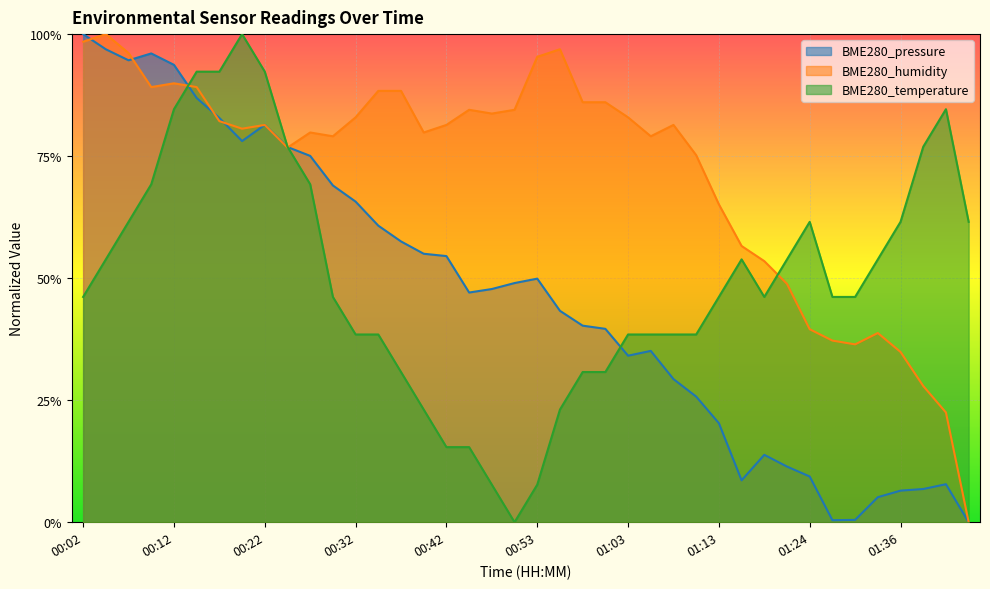

After their last crossing, which series has the higher values: BME280_humidity or BME280_temperature?

BME280_temperature